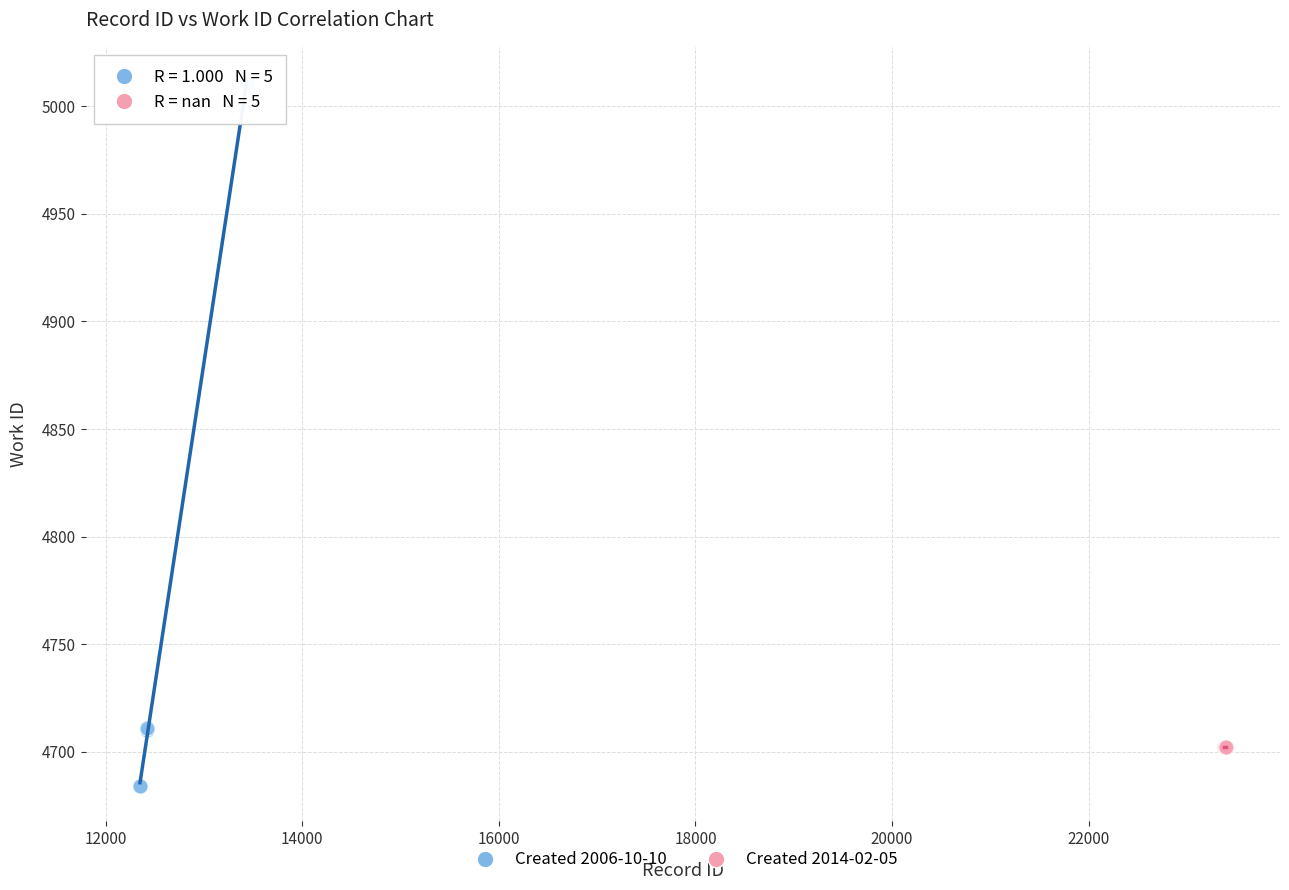

Which series reaches the maximum Y coordinate?

Created 2006-10-10